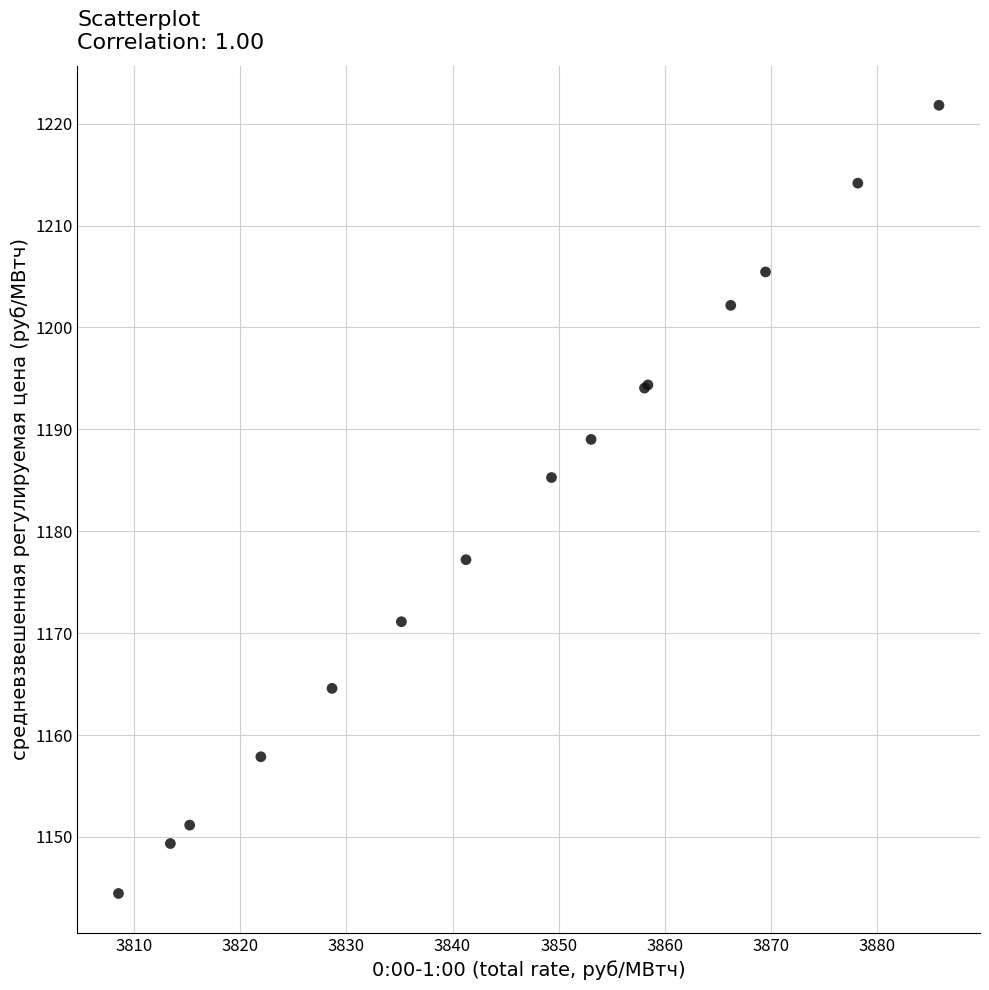

What Y value in the scatter plot is closest to 1183?

1185.3